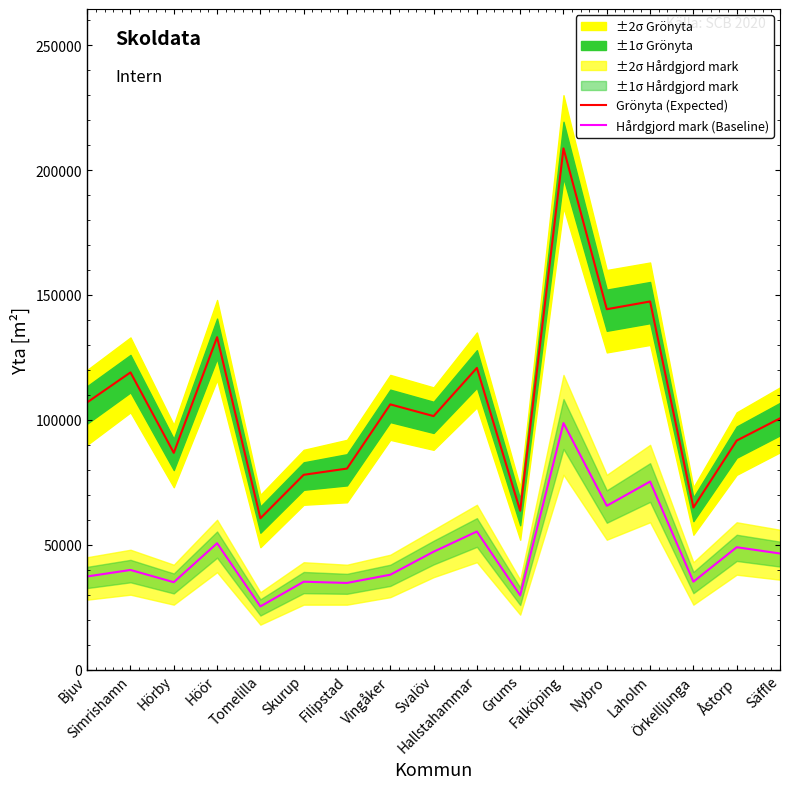

Where does the Grönyta (Expected) series first go above 101500?

Bjuv